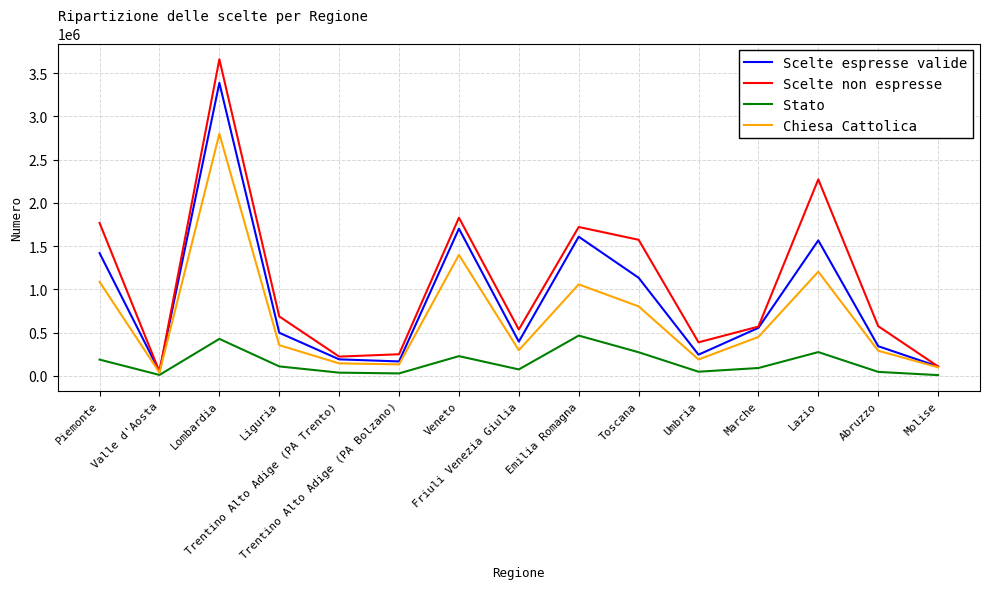

List the series in order of their peak value, highest first.

Scelte non espresse, Scelte espresse valide, Chiesa Cattolica, Stato